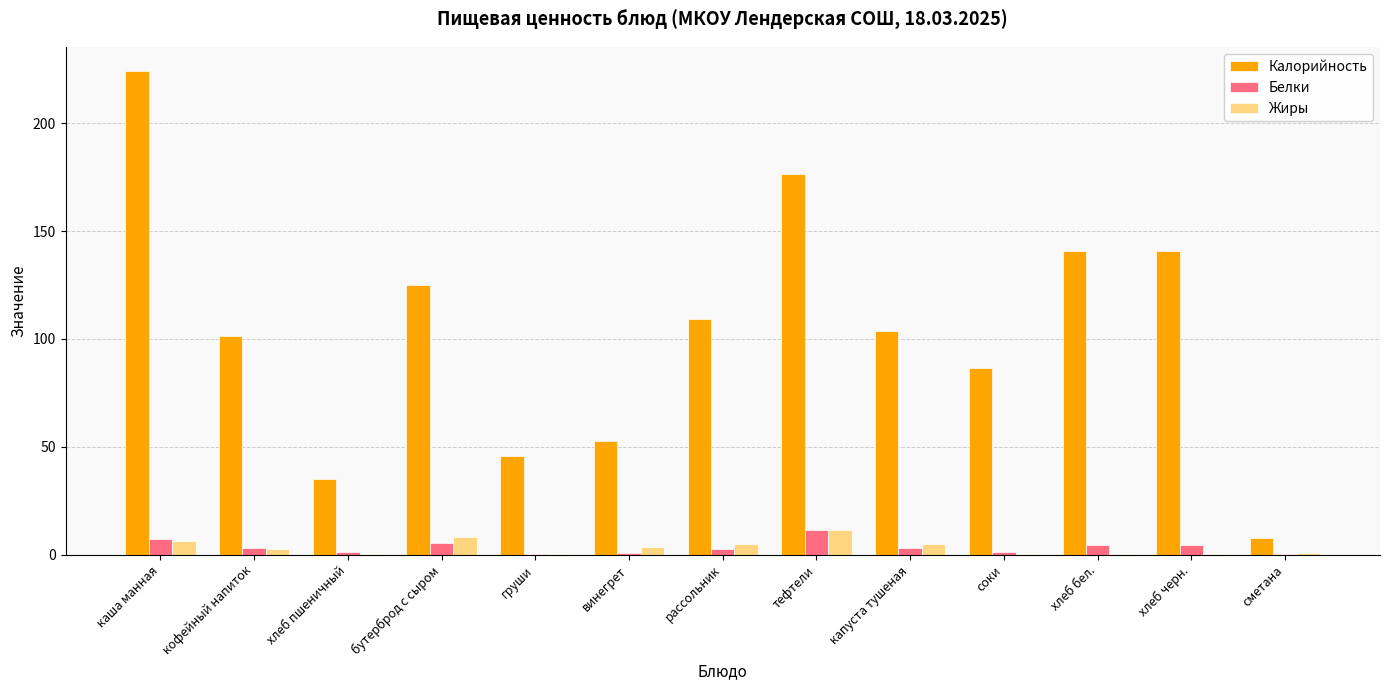

The Калорийность series shows 16.1 at винегрет. True or false?

False